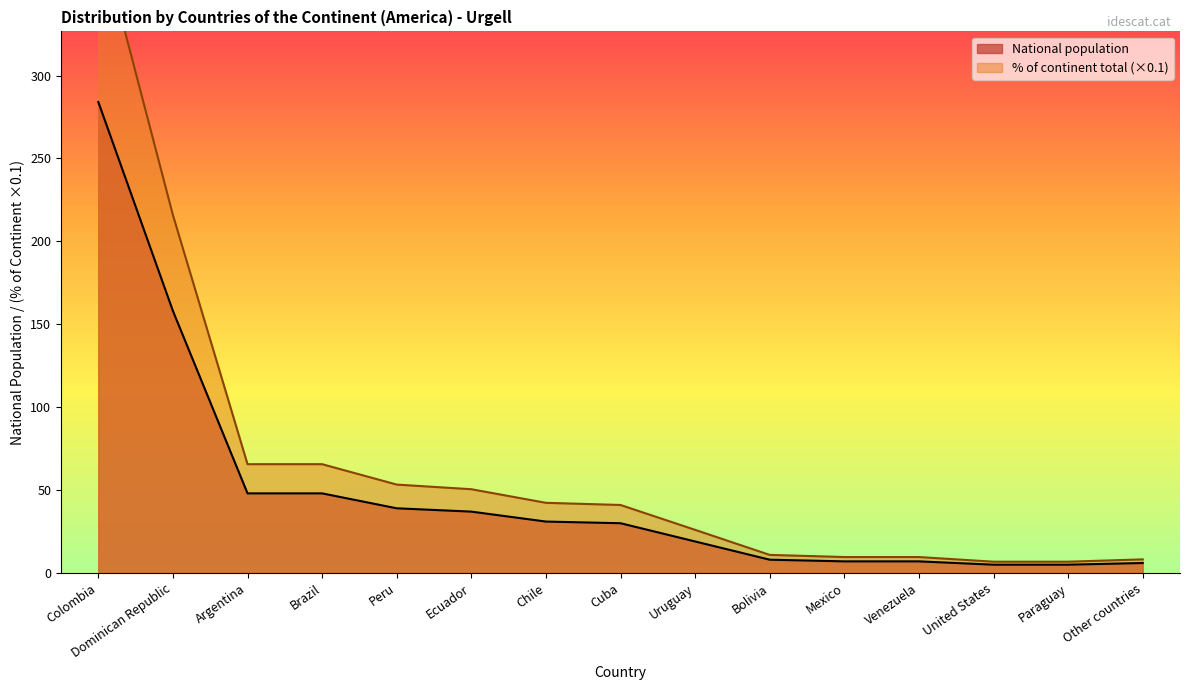

What is the sum of all % of continent total values?

1000.0